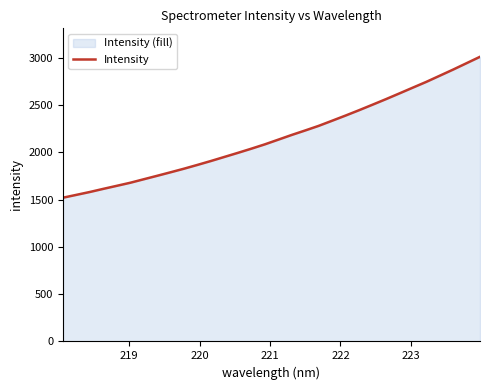

What is the difference between the maximum and minimum values?

1489.1